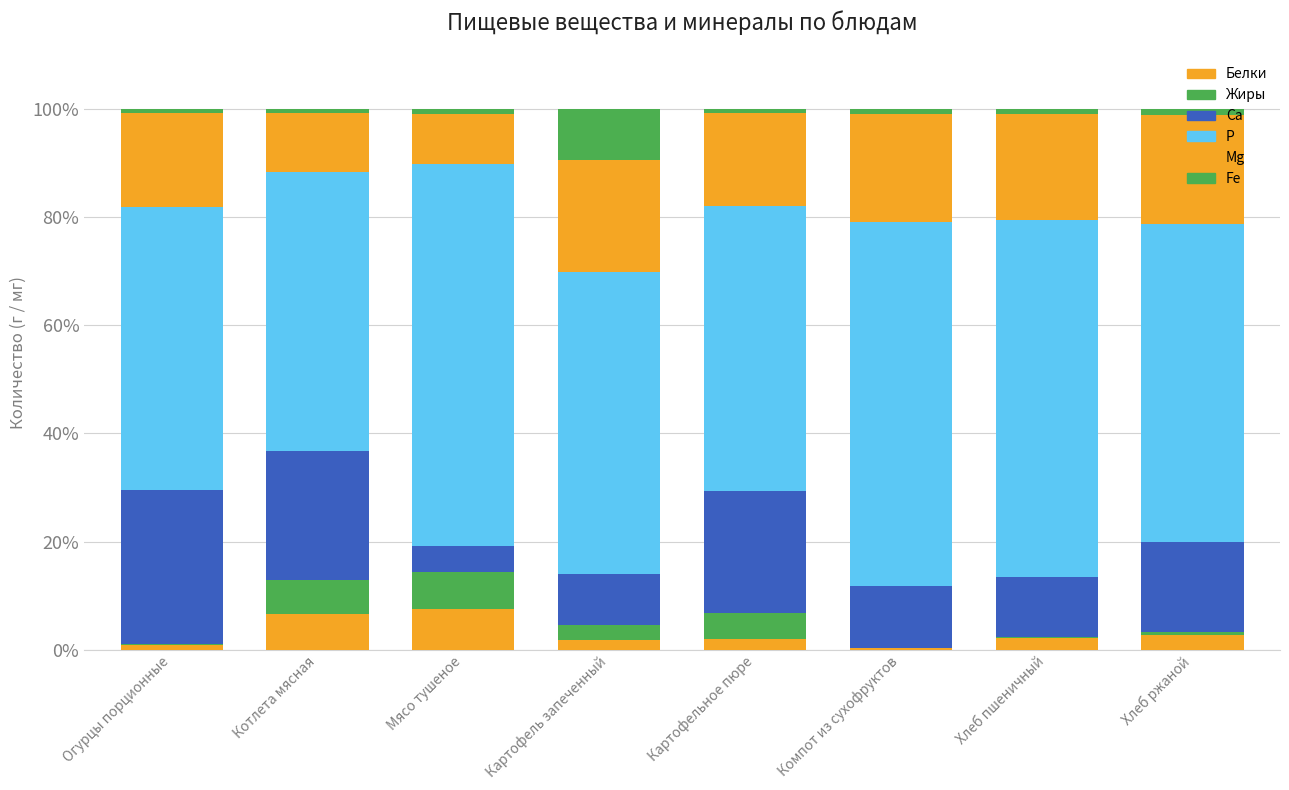

What is the difference between the maximum and second lowest values in the Белки series?

6.6